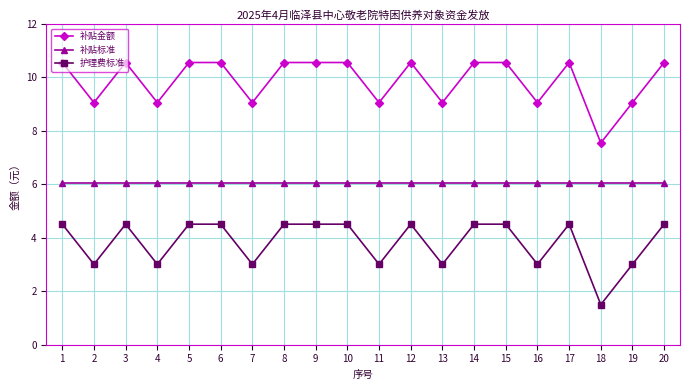

How many distinct data groups are displayed?

3